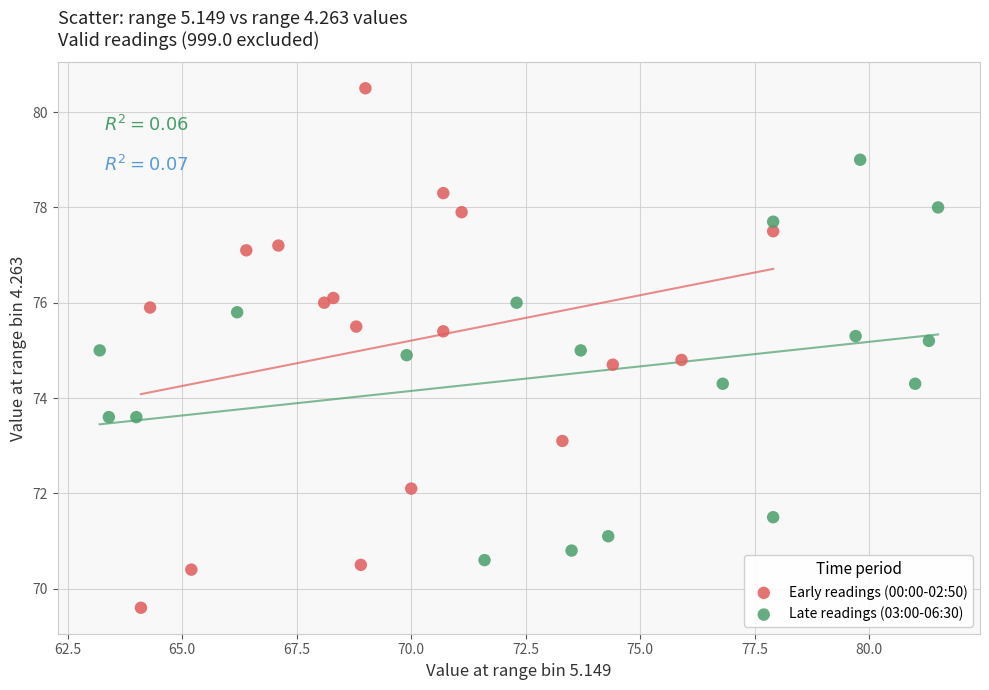

Which series has the largest Y range (max minus min)?

Early readings (00:00-02:50)